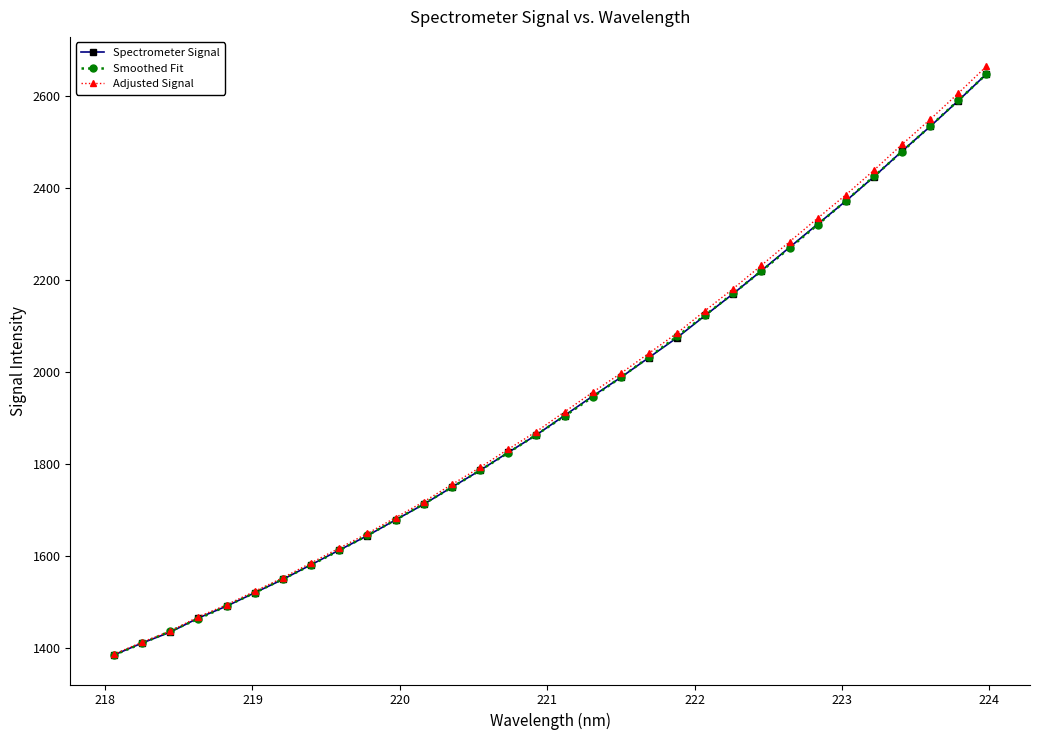

How many values in the Smoothed Fit series are below 1904?

16